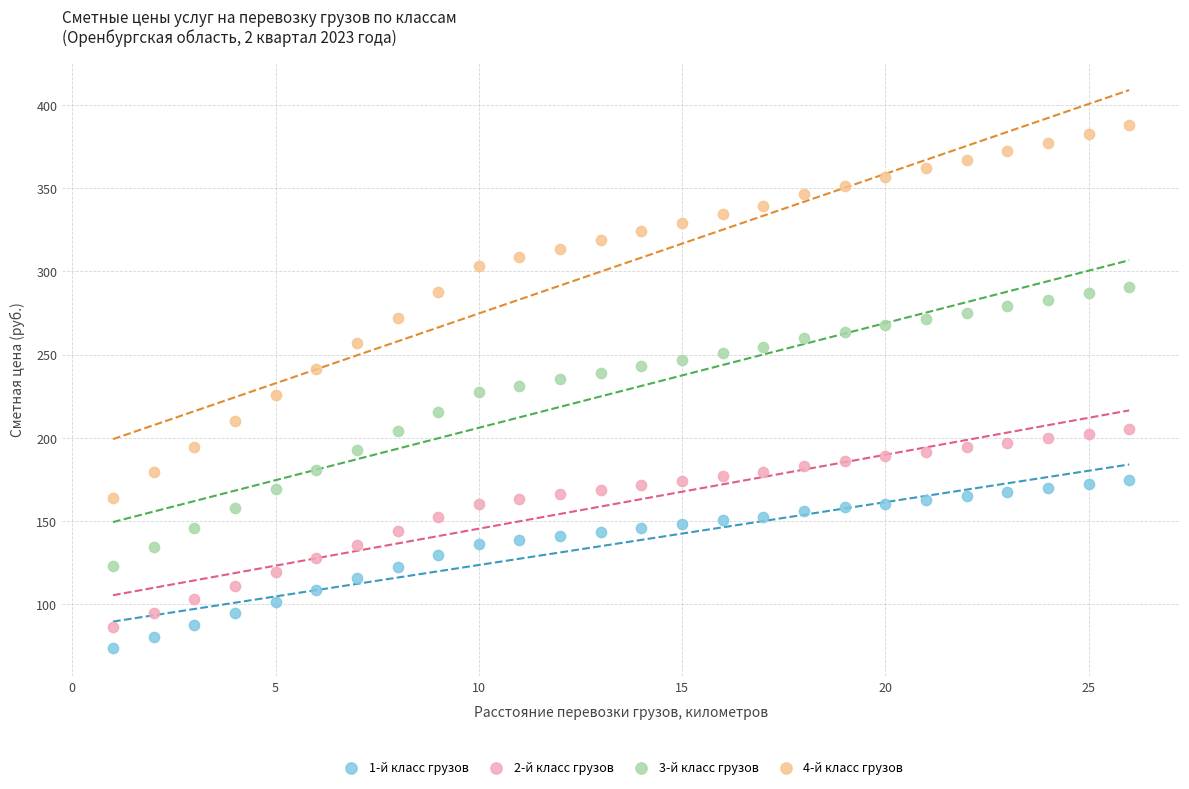

Across all data points, what is the range of X values (max minus min)?

25.0